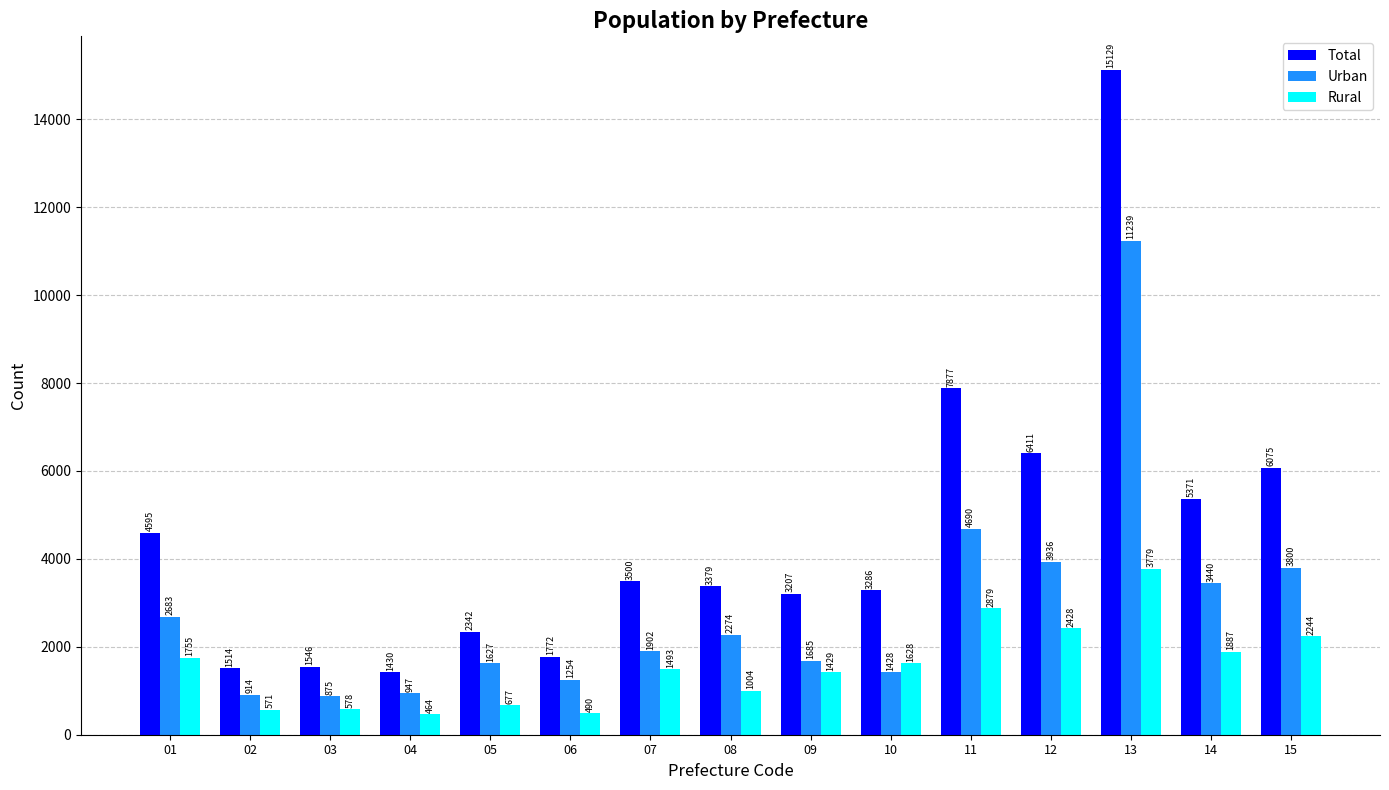

Where is Total nearest to the value 8279?

11